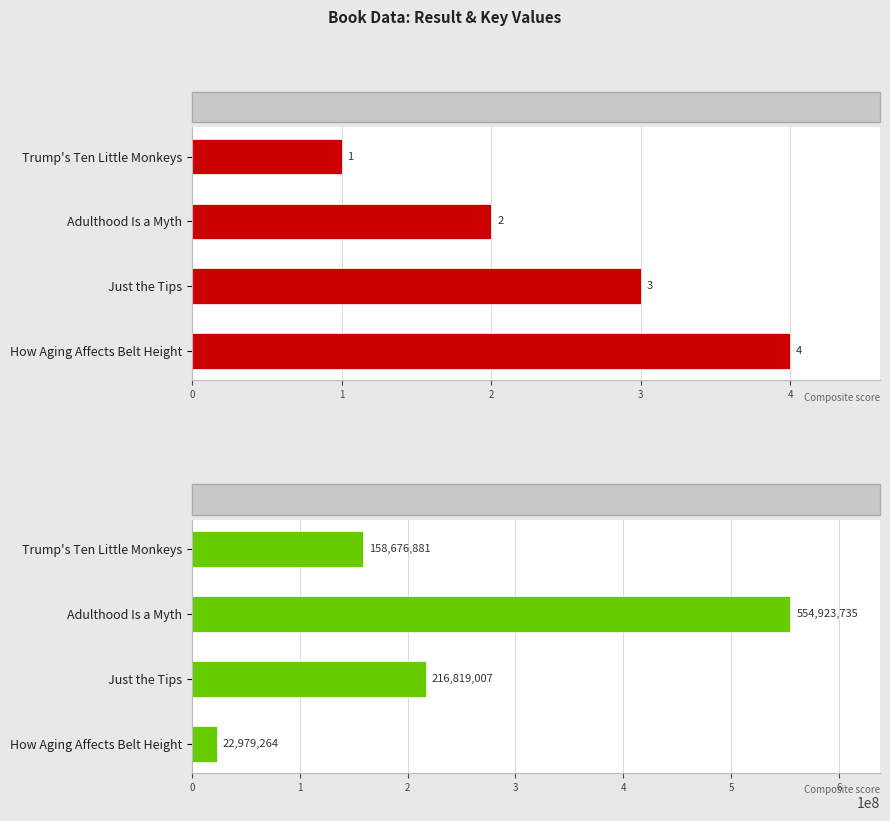

Is it true that Result equals 5 at Just the Tips?

False